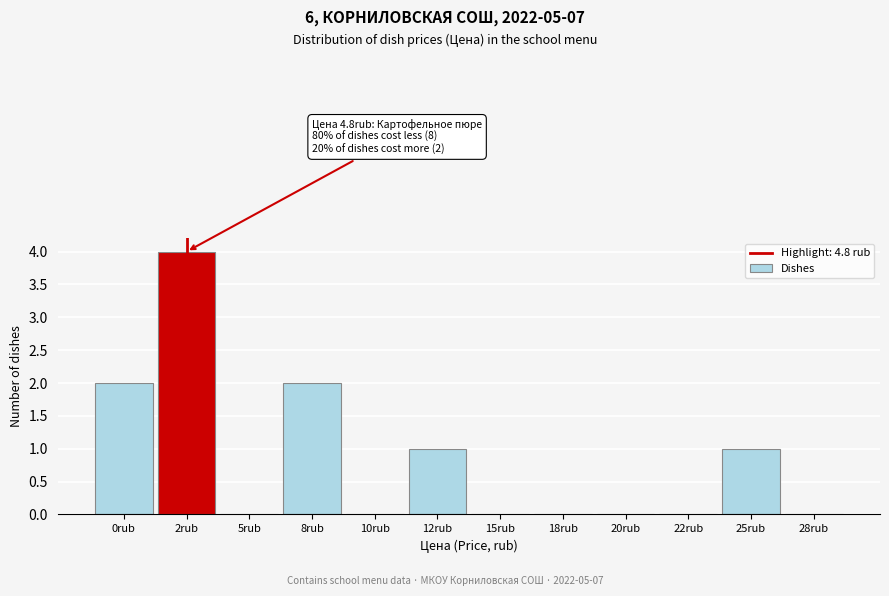

Reading left to right, extract all data points from this chart.

0rub=2	2rub=4	5rub=0	8rub=2	10rub=0	12rub=1	15rub=0	18rub=0	20rub=0	22rub=0	25rub=1	28rub=0